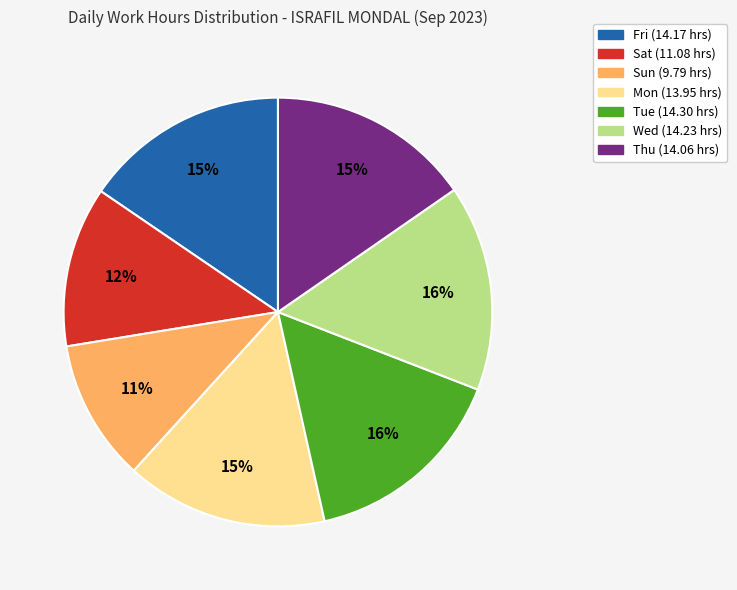

Is it true that Tue is 23% of the pie?

False